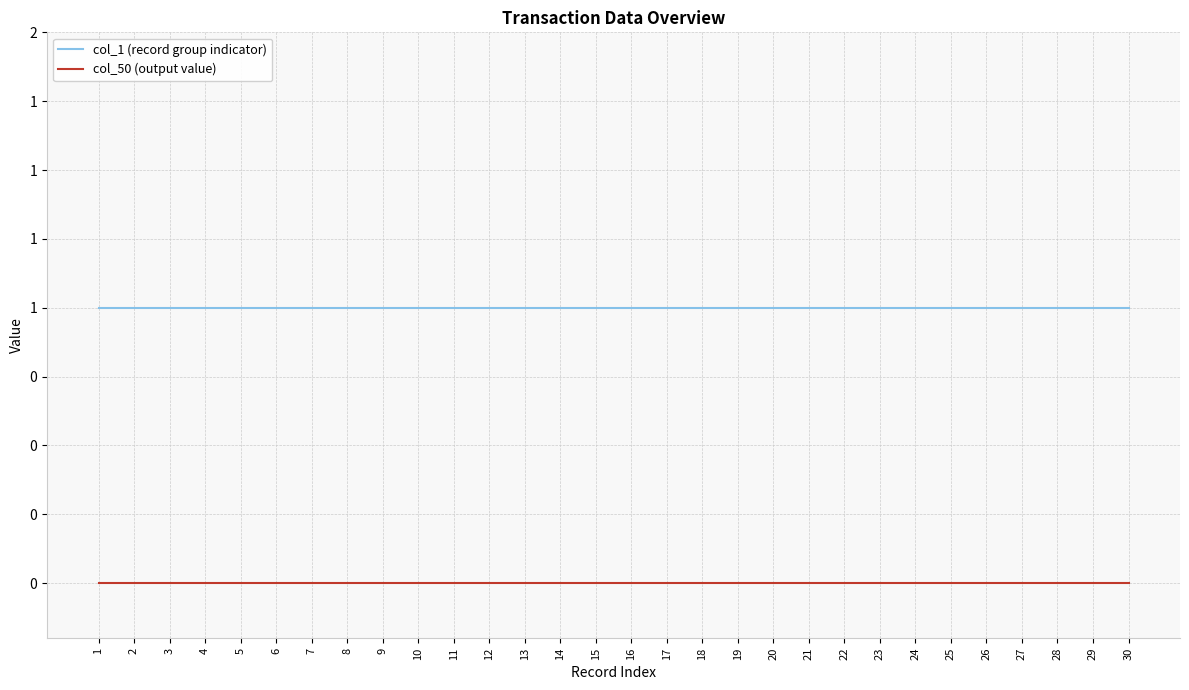

What are all the series names shown in the legend?

col_1 (record group indicator), col_50 (output value)